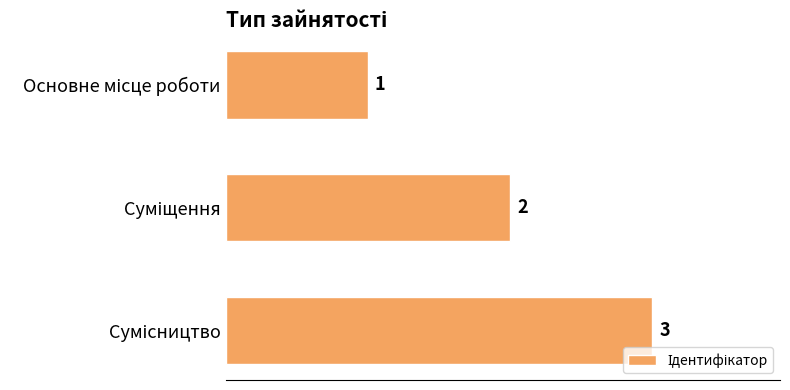

Count the values in the range 1 to 3.

3